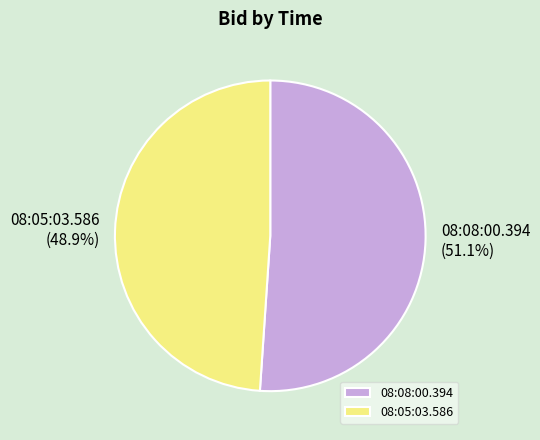

To the nearest percent, what is the difference between the 08:05:03.586 and 08:08:00.394 slice percentages?

2%